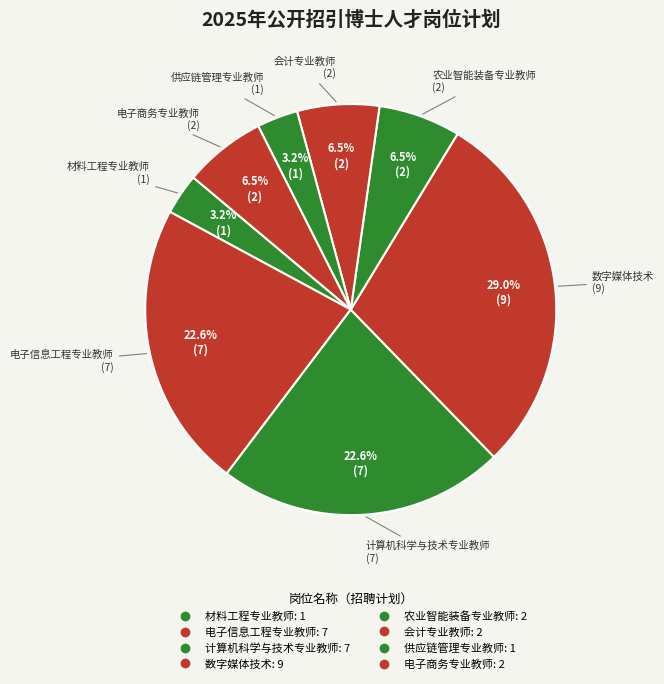

Does any single category account for the majority?

No